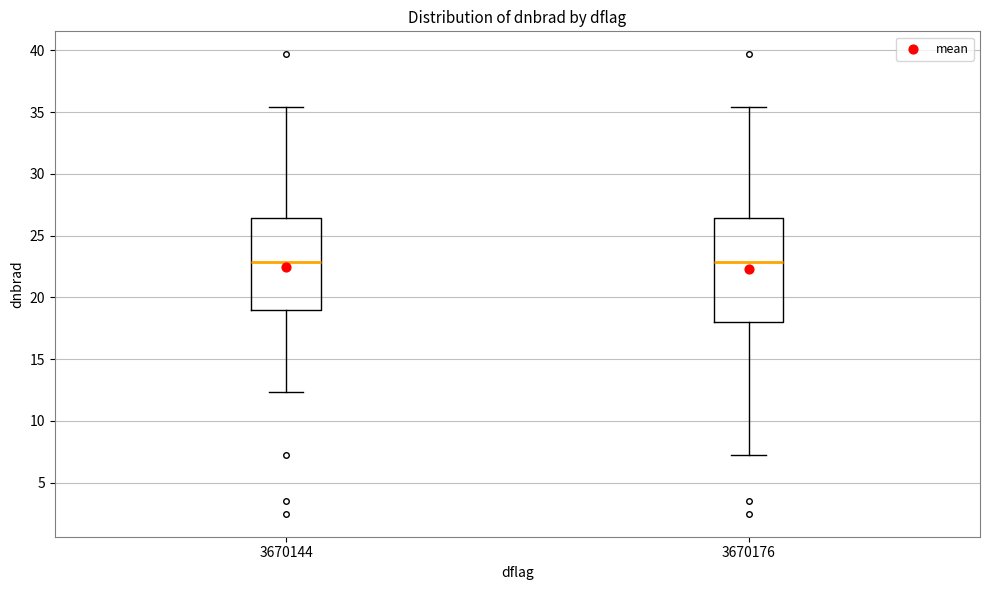

Reading left to right, transcribe this box plot: for each box, give where its median line is, the range the box spans, and where its two whiskers end, as read against the y-axis. The values are not printed on the chart, so give them approximately, as read against the axis.

3670144: median 23.0, box 19.0 to 26.5, whiskers 12.5 to 35.5
3670176: median 23.0, box 18.0 to 26.5, whiskers 7.0 to 35.5